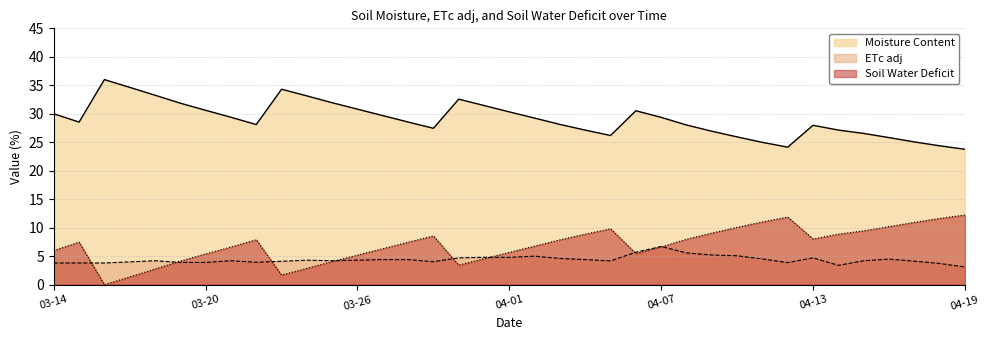

What is the average value of the Soil Water Deficit series?

7.0